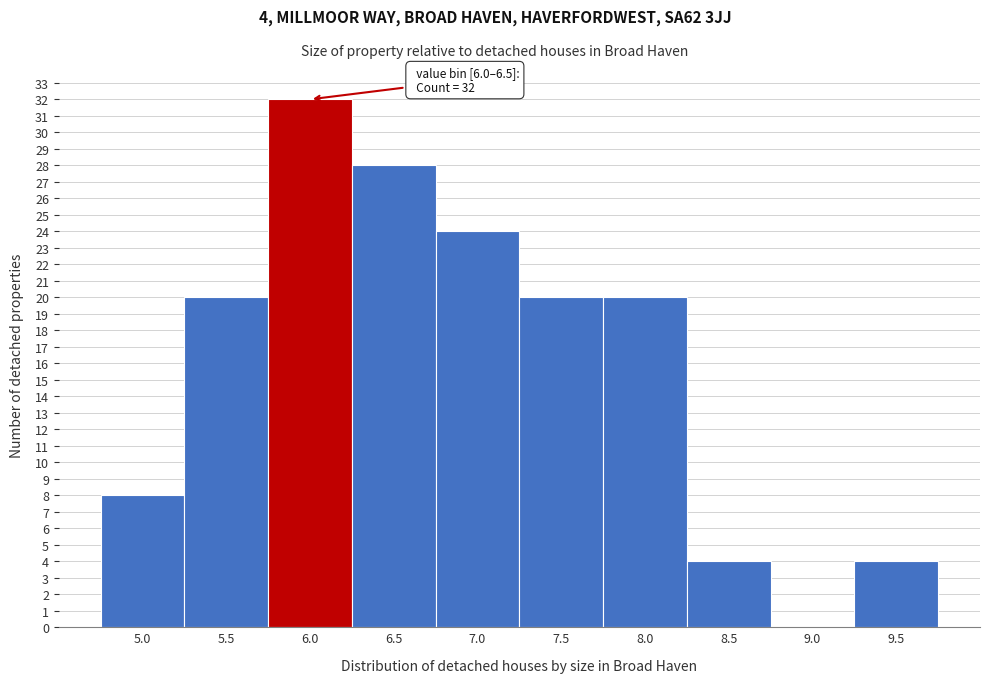

Reading left to right, transcribe all the data shown in this chart.

5.0=8	5.5=20	6.0=32	6.5=28	7.0=24	7.5=20	8.0=20	8.5=4	9.0=0	9.5=4